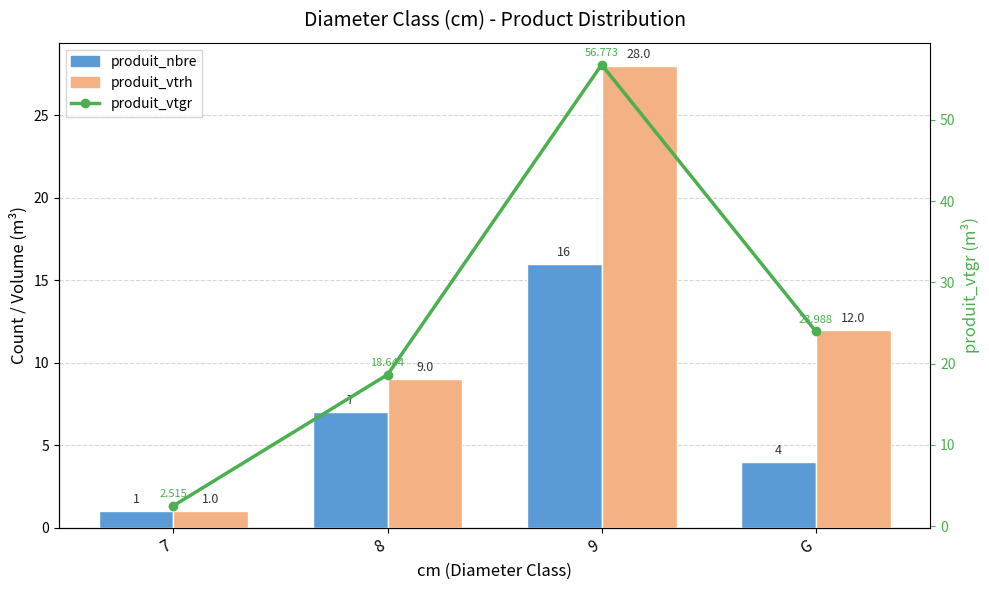

What is the difference between the maximum and minimum values in the produit_nbre series?

15.0